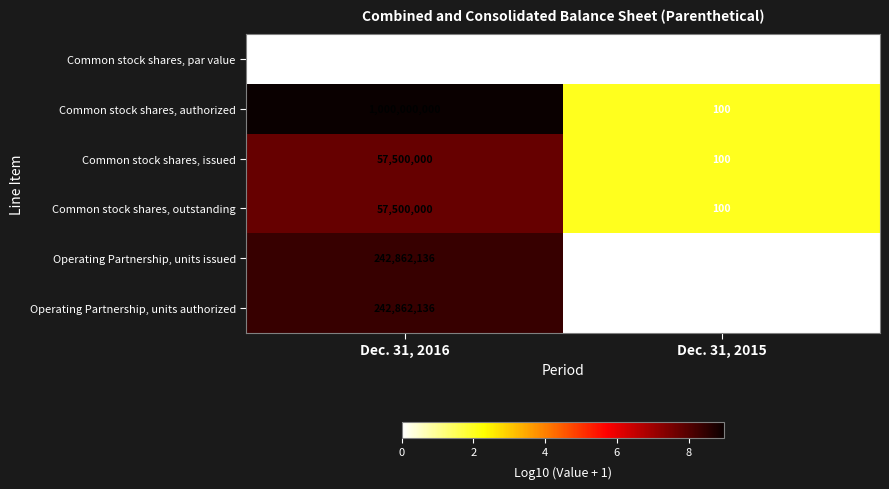

Which series has the widest spread of values?

Common stock shares, authorized